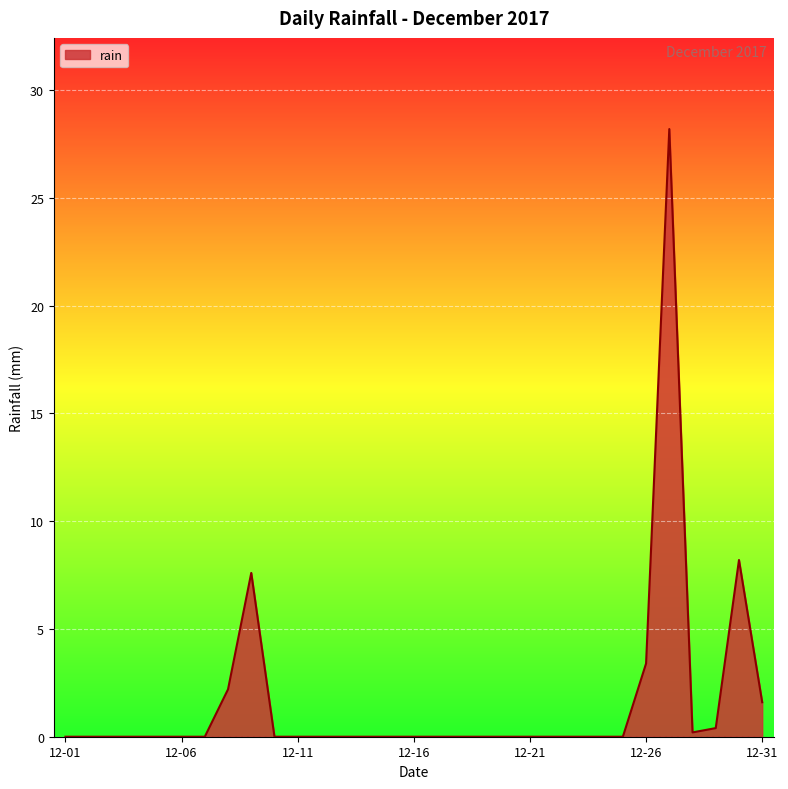

What is the greatest value displayed?

28.2